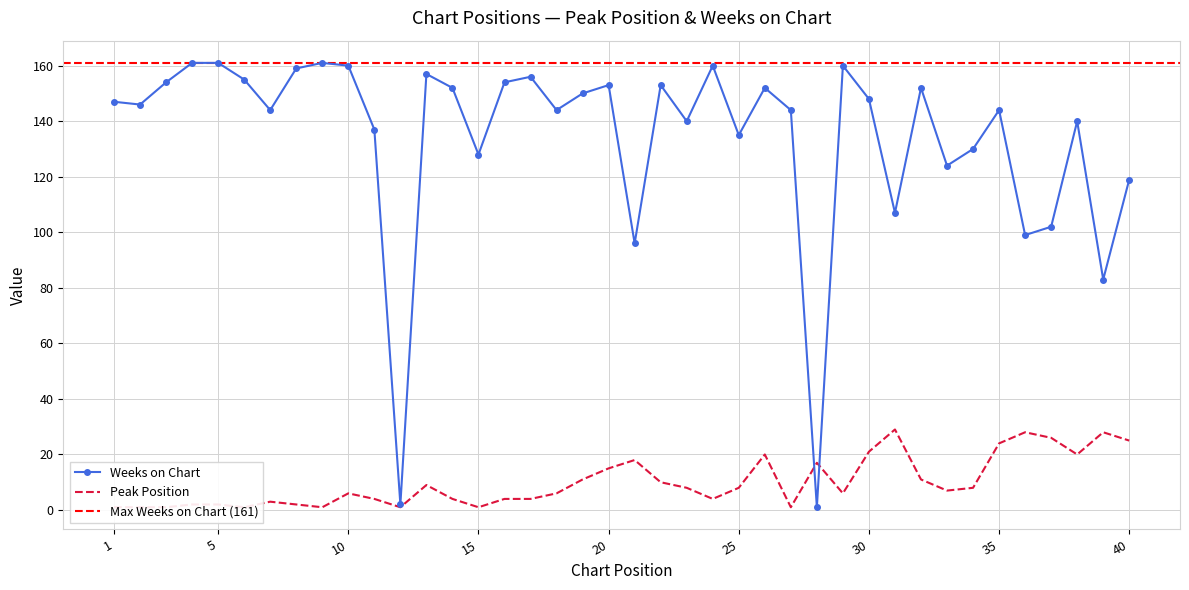

Reading right to left, transcribe all the data shown in this chart.

Peak Position: 40=25	39=28	38=20	37=26	36=28	35=24	34=8	33=7	32=11	31=29	30=21	29=6	28=17	27=1	26=20	25=8	24=4	23=8	22=10	21=18	20=15	19=11	18=6	17=4	16=4	15=1	14=4	13=9	12=1	11=4	10=6	9=1	8=2	7=3	6=1	5=2	4=2	3=1	2=1	1=1
Weeks on Chart: 40=119	39=83	38=140	37=102	36=99	35=144	34=130	33=124	32=152	31=107	30=148	29=160	28=1	27=144	26=152	25=135	24=160	23=140	22=153	21=96	20=153	19=150	18=144	17=156	16=154	15=128	14=152	13=157	12=2	11=137	10=160	9=161	8=159	7=144	6=155	5=161	4=161	3=154	2=146	1=147